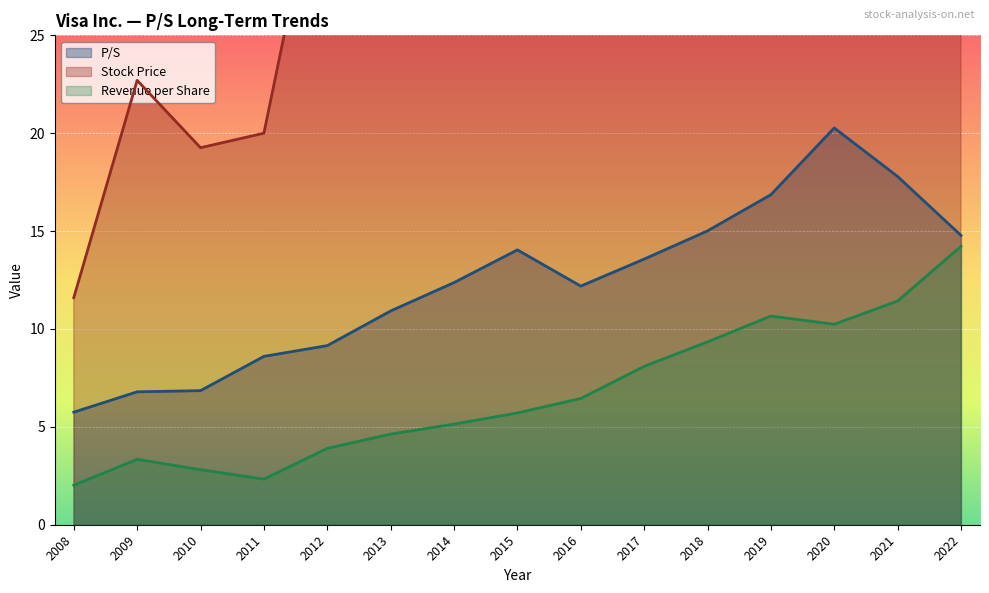

Which has a higher value, 2015 or 2009?

2015